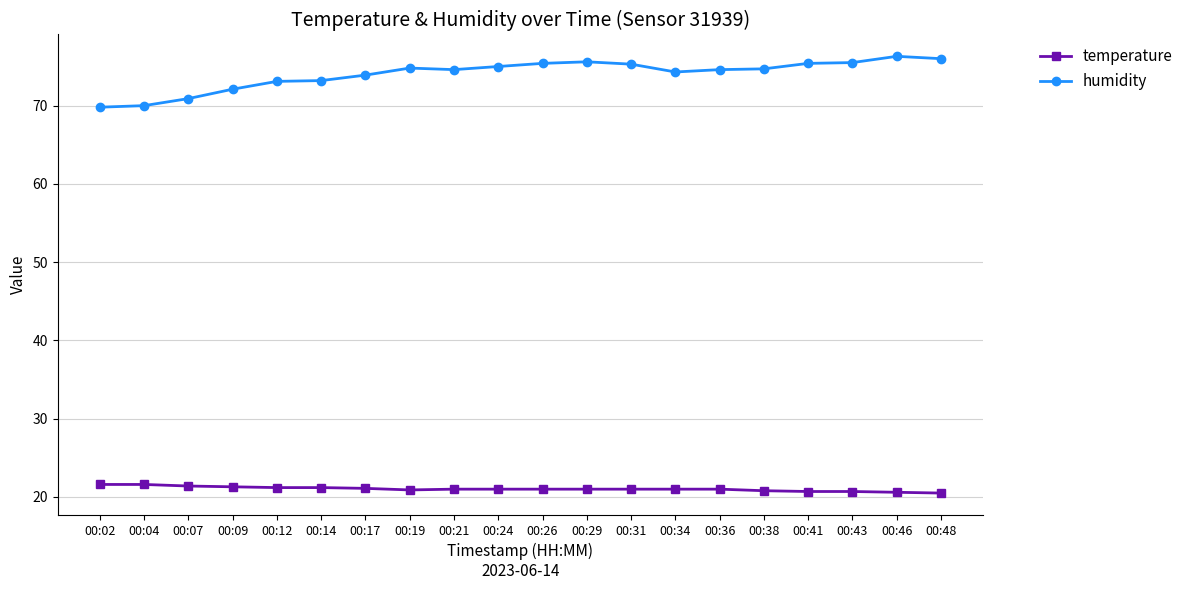

Is it true that humidity equals 120.8 at 00:38?

False